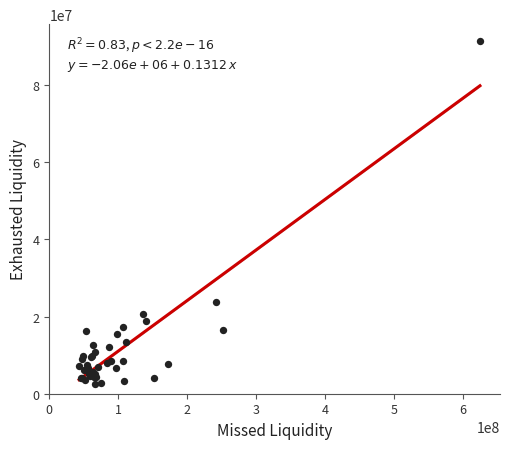

What Y value in the scatter plot is closest to 46905105?

23871593